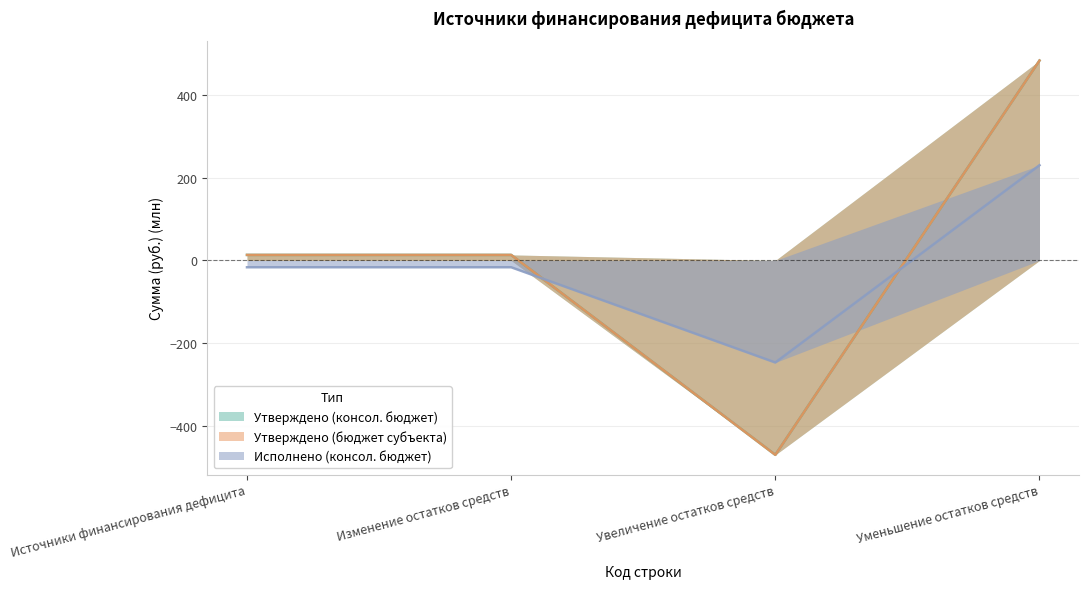

Does the chart display data point markers on the line(s)?

No